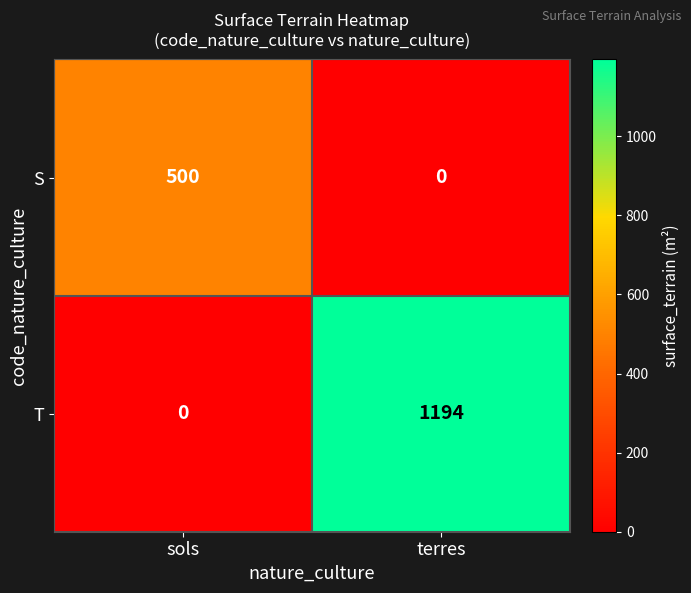

What is the difference between the S values at sols and terres?

500